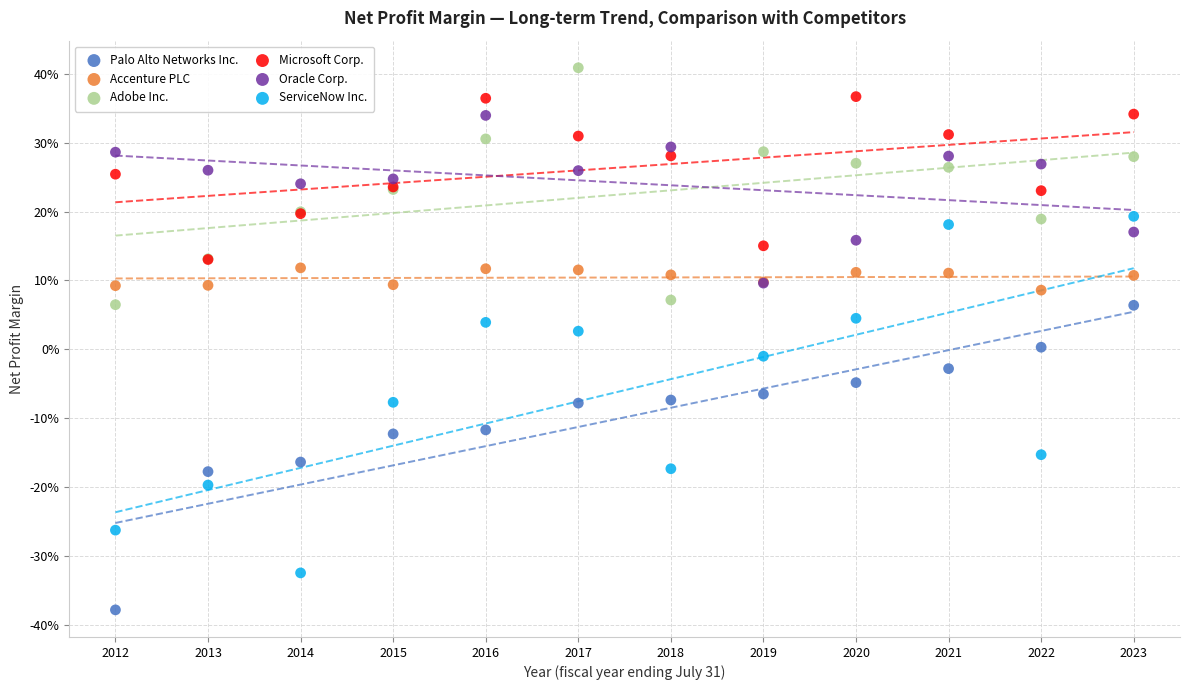

What are all the series names shown in the legend?

Palo Alto Networks Inc., Accenture PLC, Adobe Inc., Microsoft Corp., Oracle Corp., ServiceNow Inc.